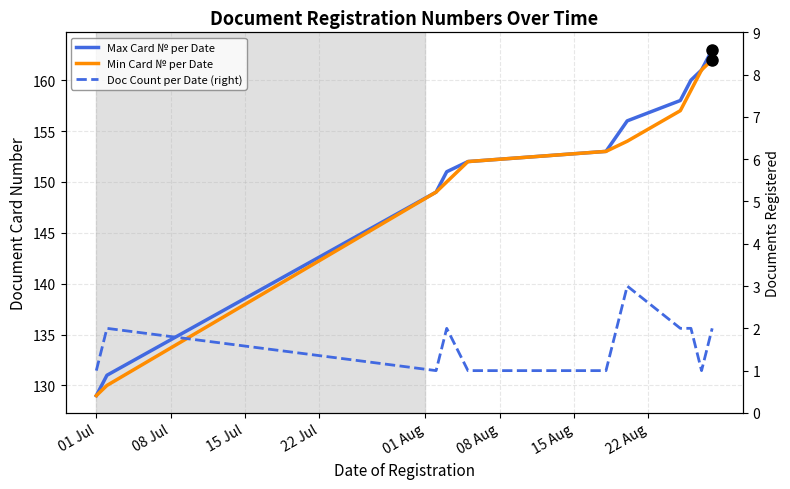

Which series has the widest spread of values?

Max Card № per Date